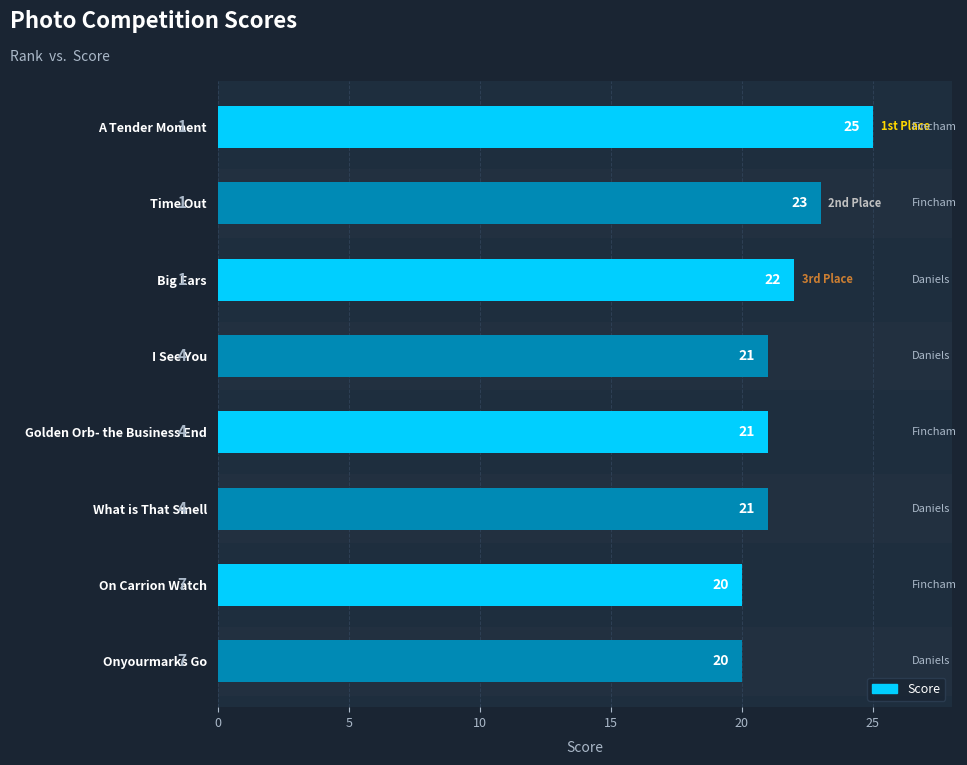

How many bars are there in total?

8